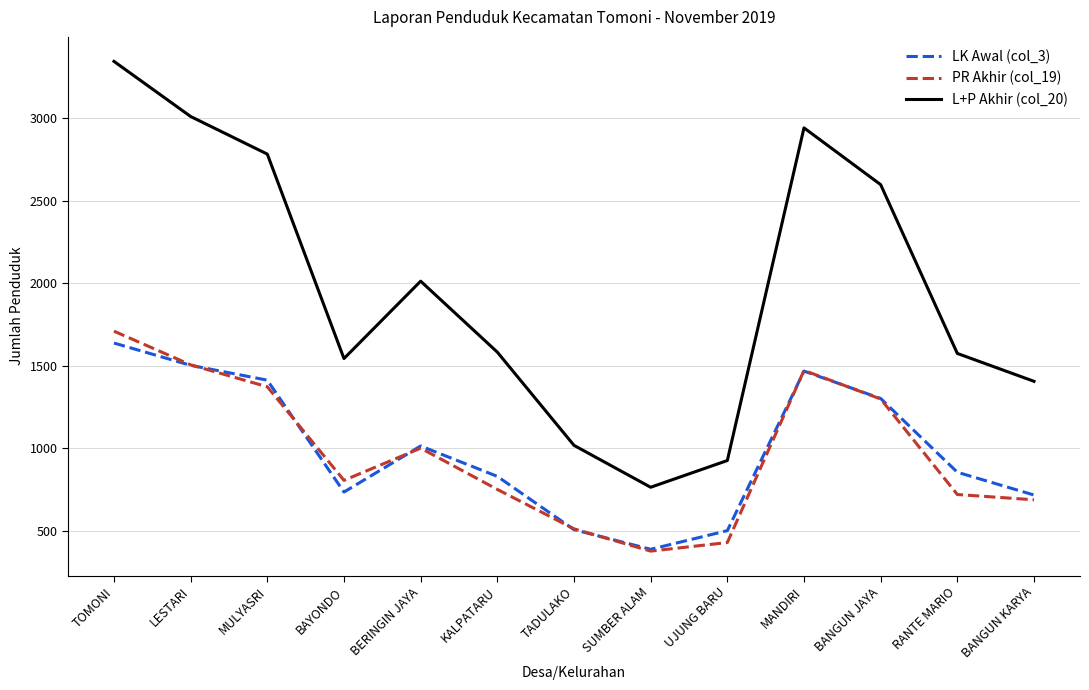

What are all the series names shown in the legend?

LK Awal (col_3), PR Akhir (col_19), L+P Akhir (col_20)